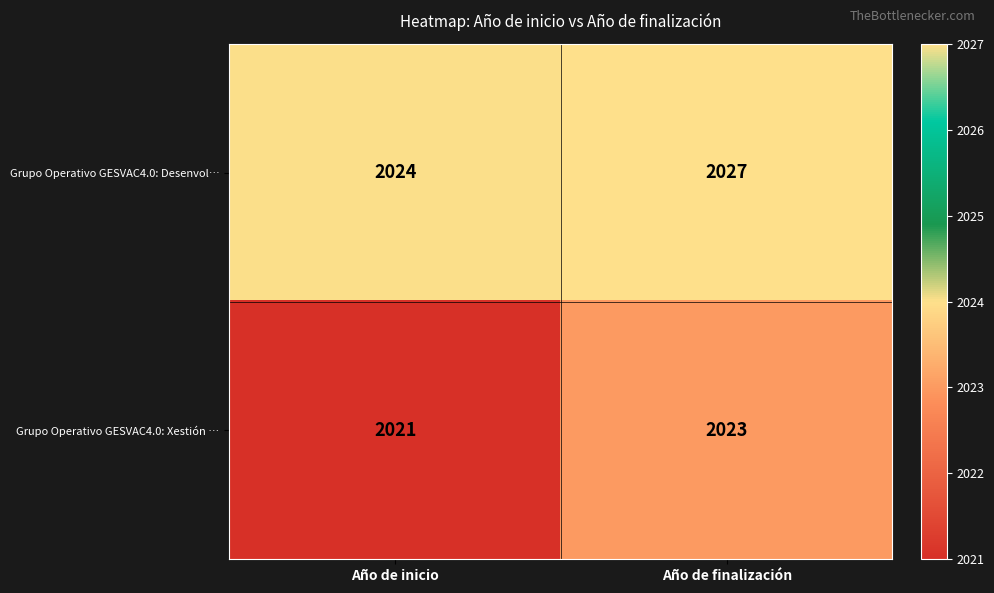

Between Año de inicio and Año de finalización, which series saw the biggest shift?

Grupo Operativo GESVAC4.0: Desenvol…